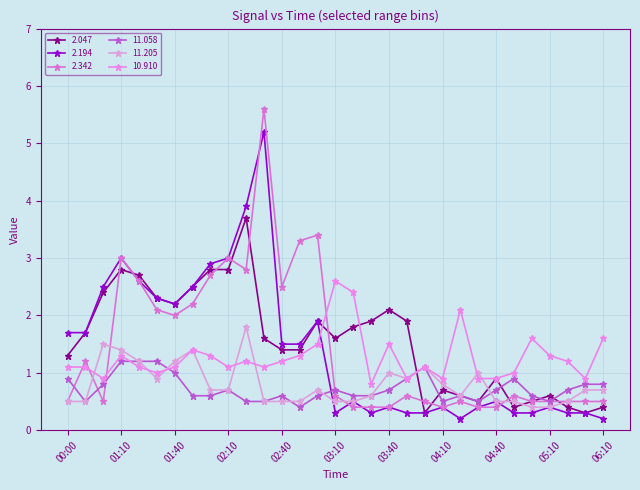

What is the label of the 2nd point from the right?

05:30